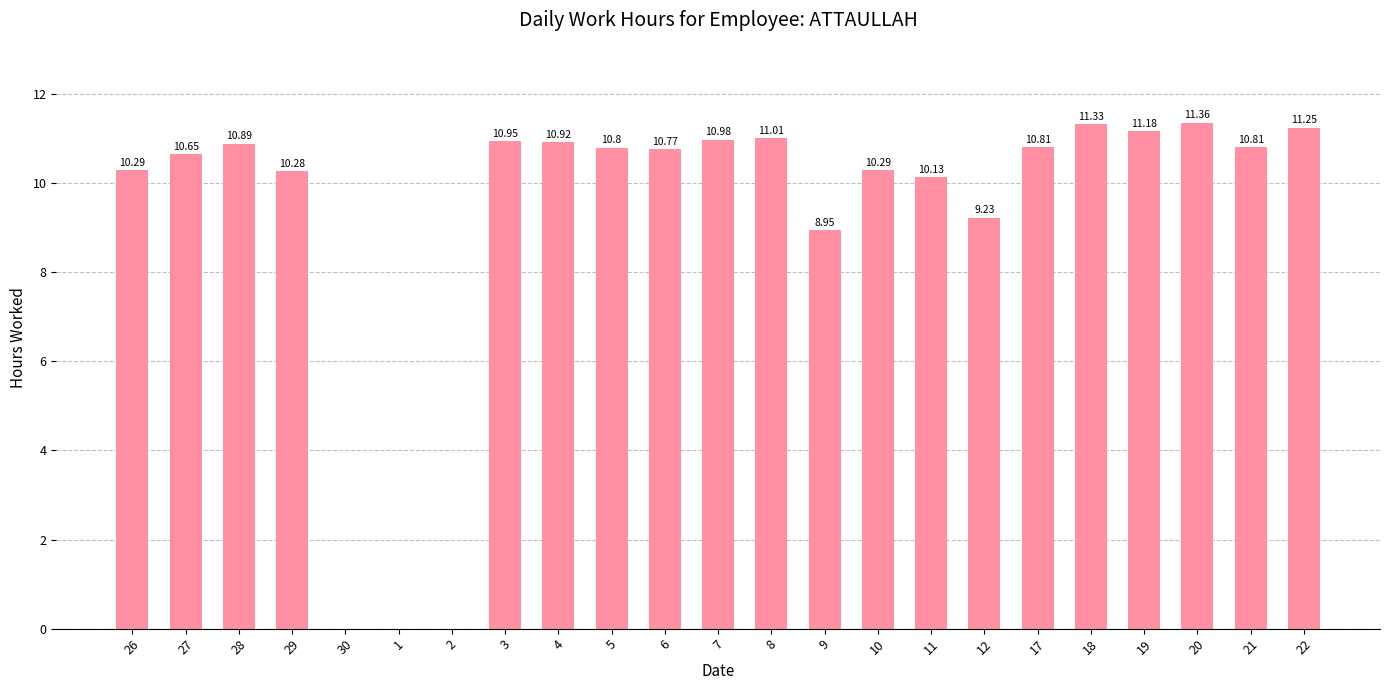

At which category does the chart reach its peak across all series?

20